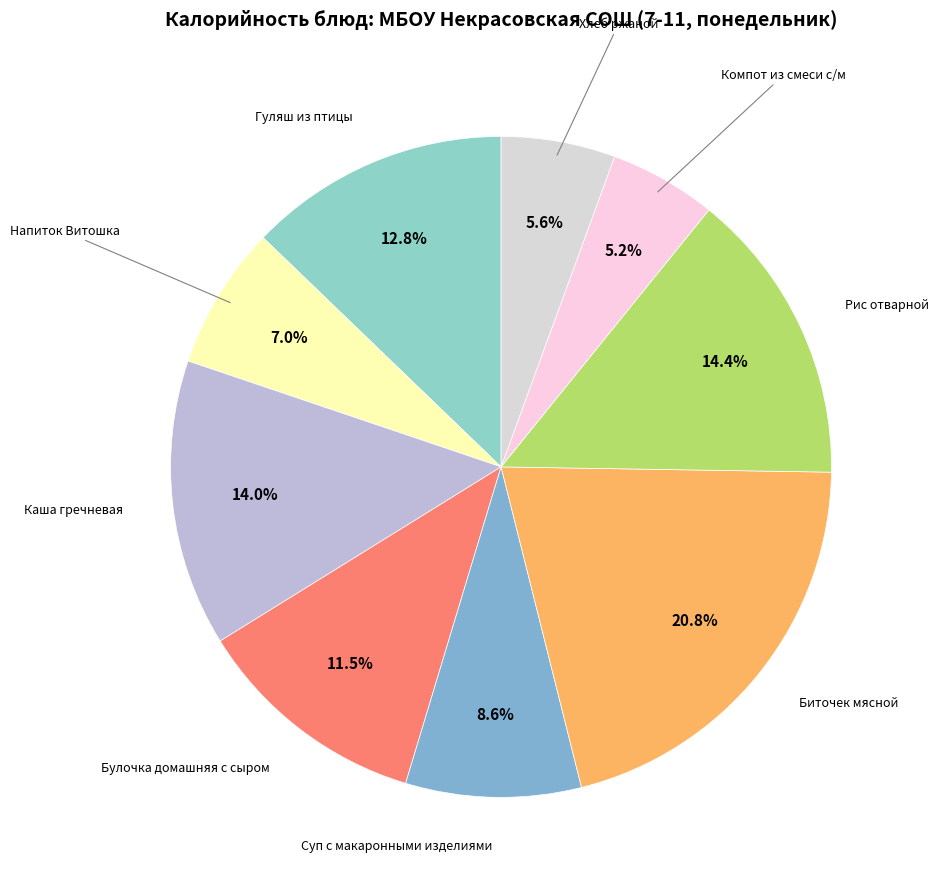

To the nearest percent, what is the average slice percentage?

11%